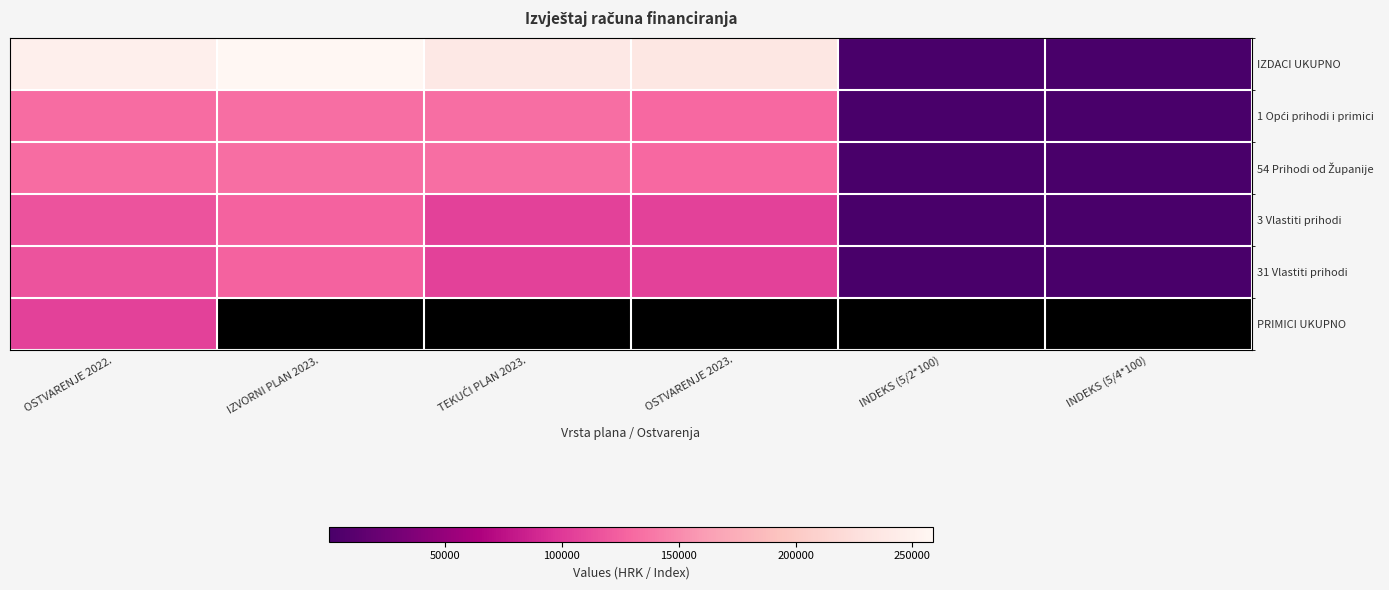

The 3 Vlastiti prihodi series shows 116536.5 at OSTVARENJE 2022.. True or false?

True